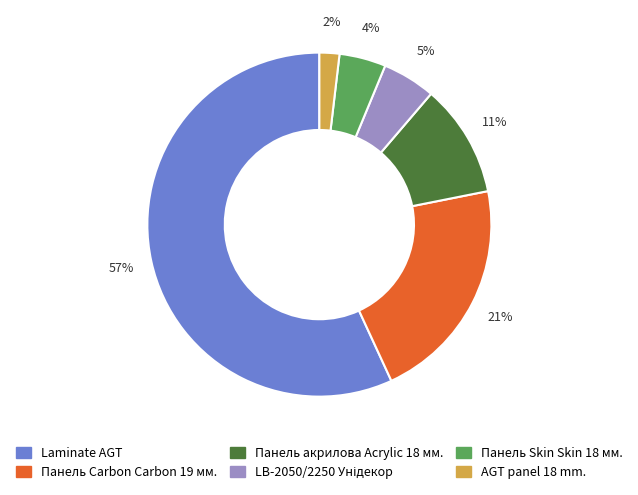

Between Панель Skin Skin 18 мм. and AGT panel 18 mm., which is larger?

Панель Skin Skin 18 мм.